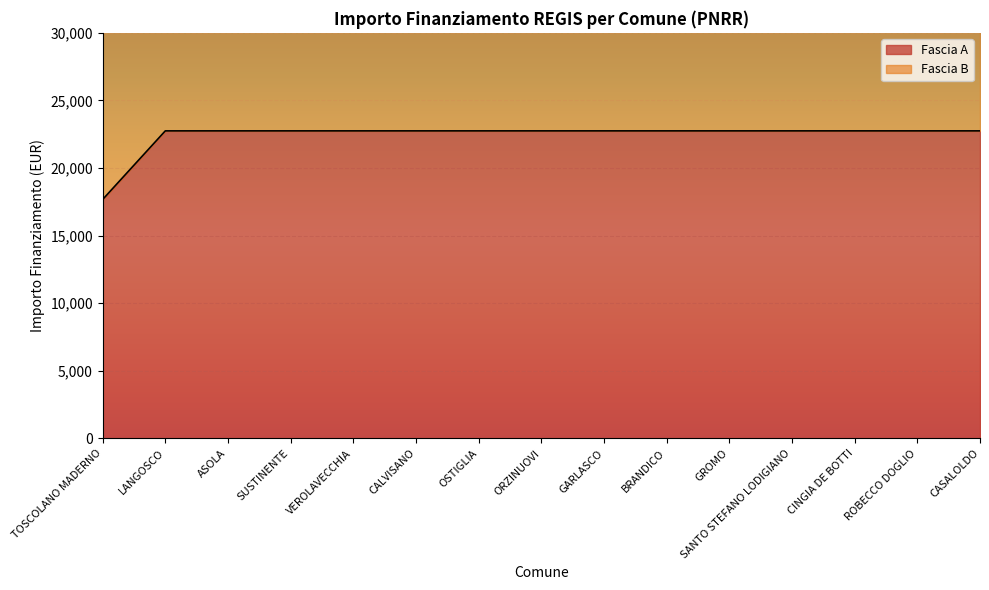

Approximately how many times larger is the value at GARLASCO compared to ROBECCO DOGLIO?

1.0